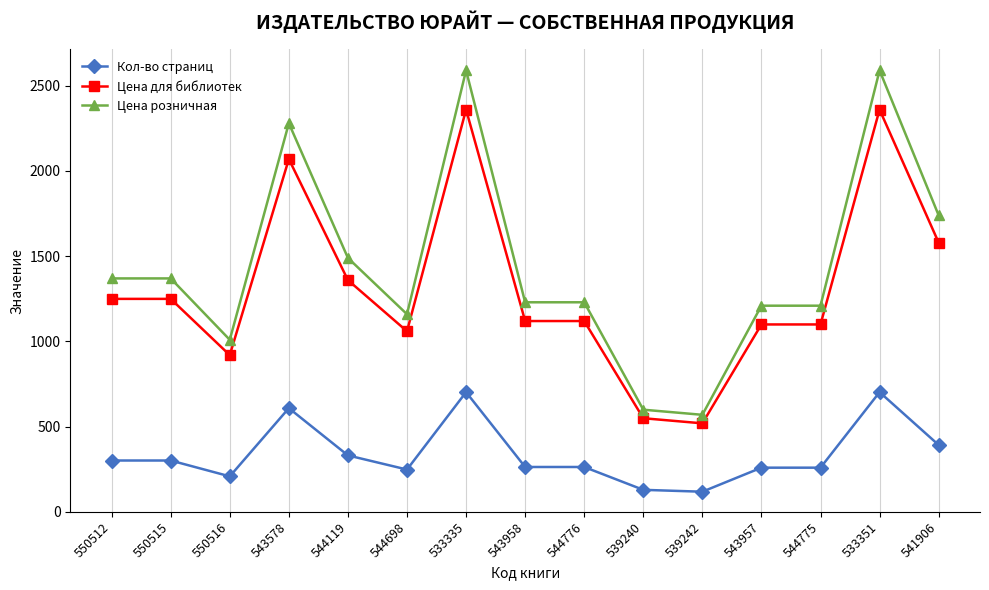

What is the difference between the Кол-во страниц values at 539242 and 543578?

490